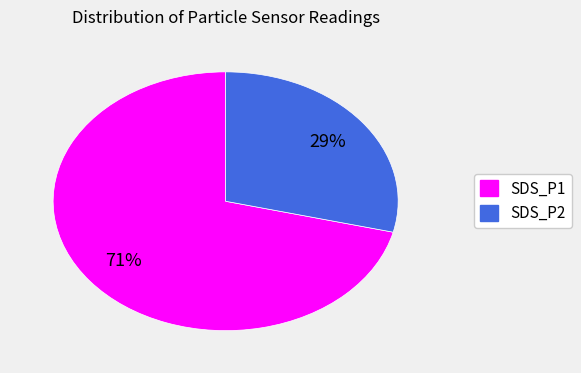

To the nearest percent, what is the difference between the largest and smallest slice percentages?

42%